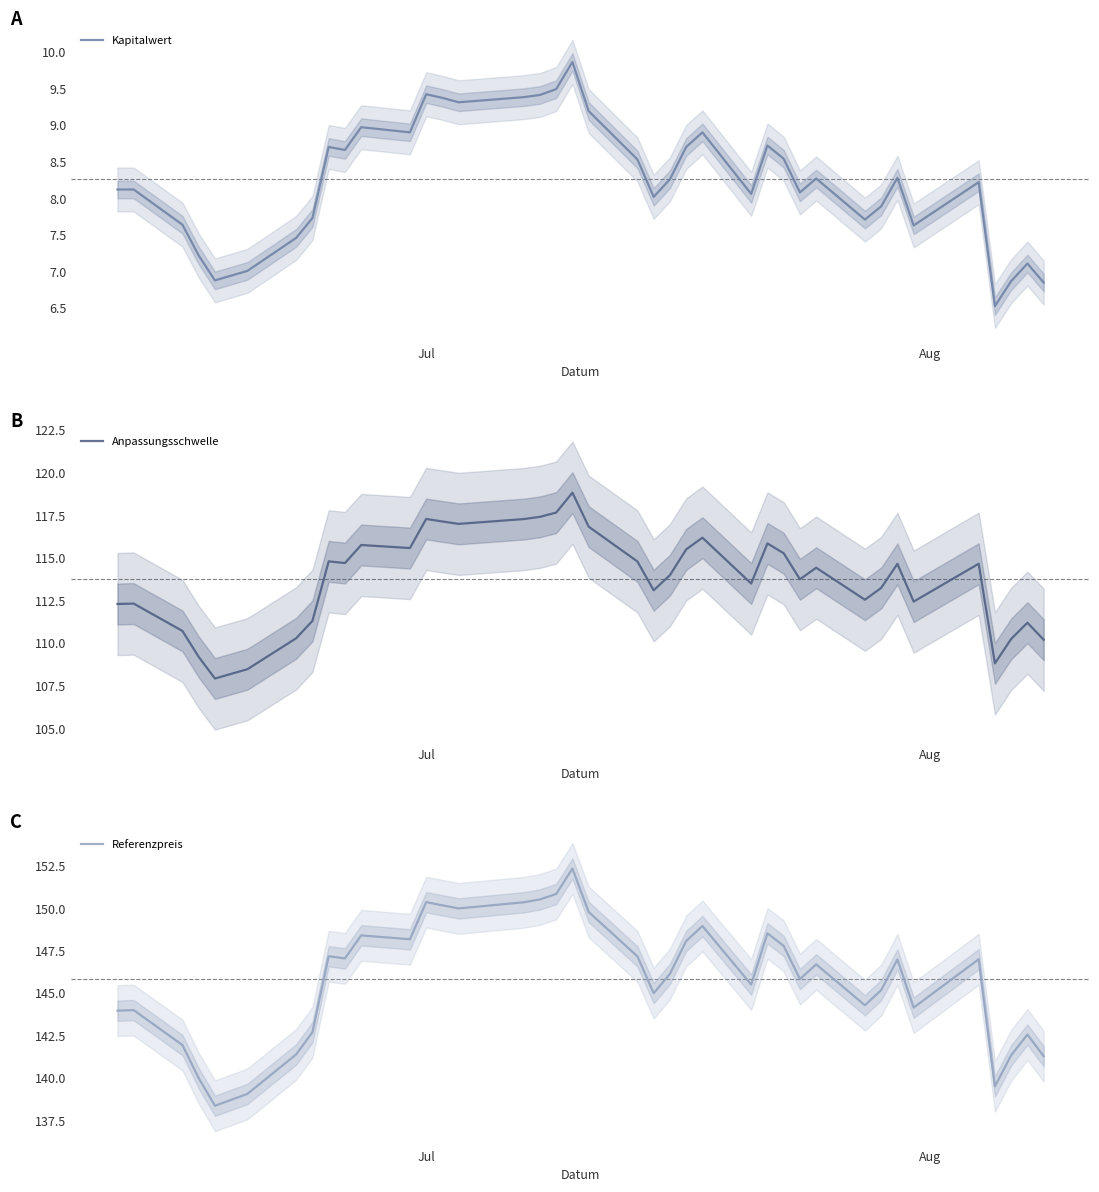

What is the minimum value for Kapitalwert?

6.5